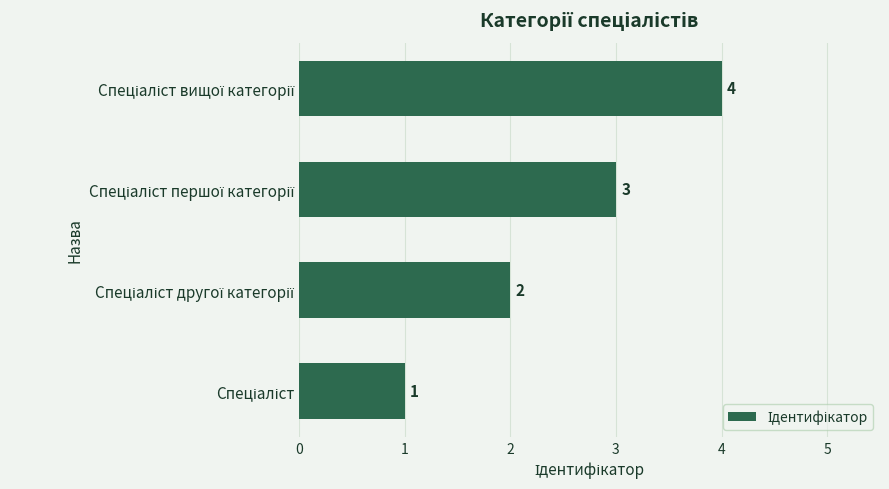

What is the difference between the maximum and minimum values?

3